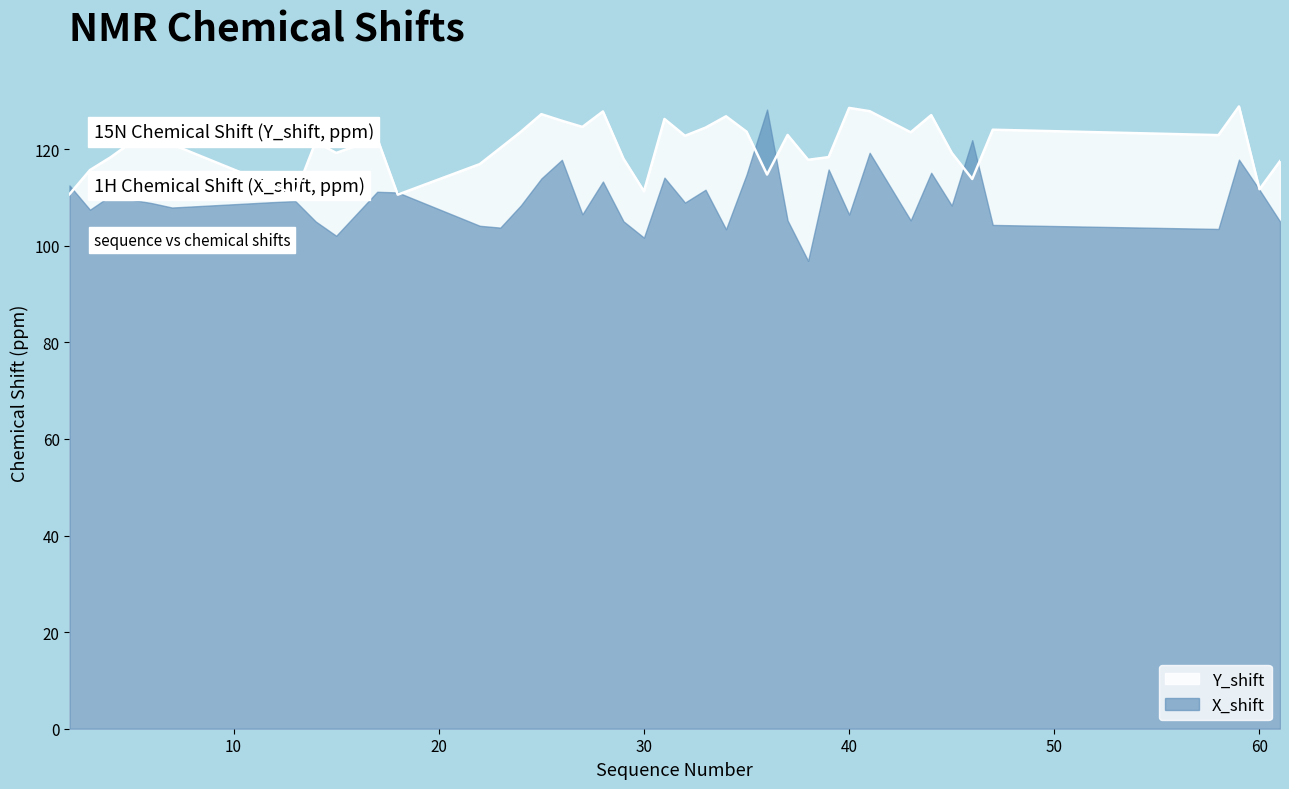

Is it true that the value at 40 is 128.6?

True